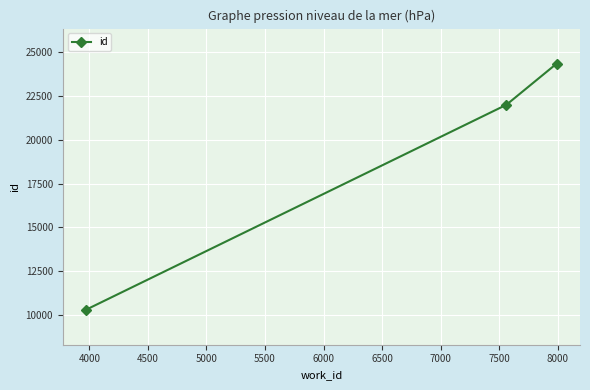

What is the value of the 2nd point from the left?

21993